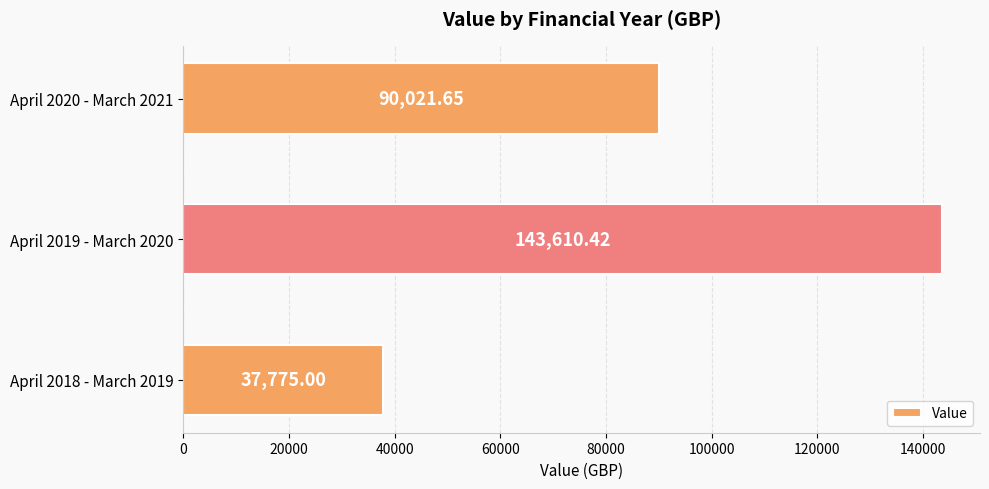

How many values are below 90021?

1